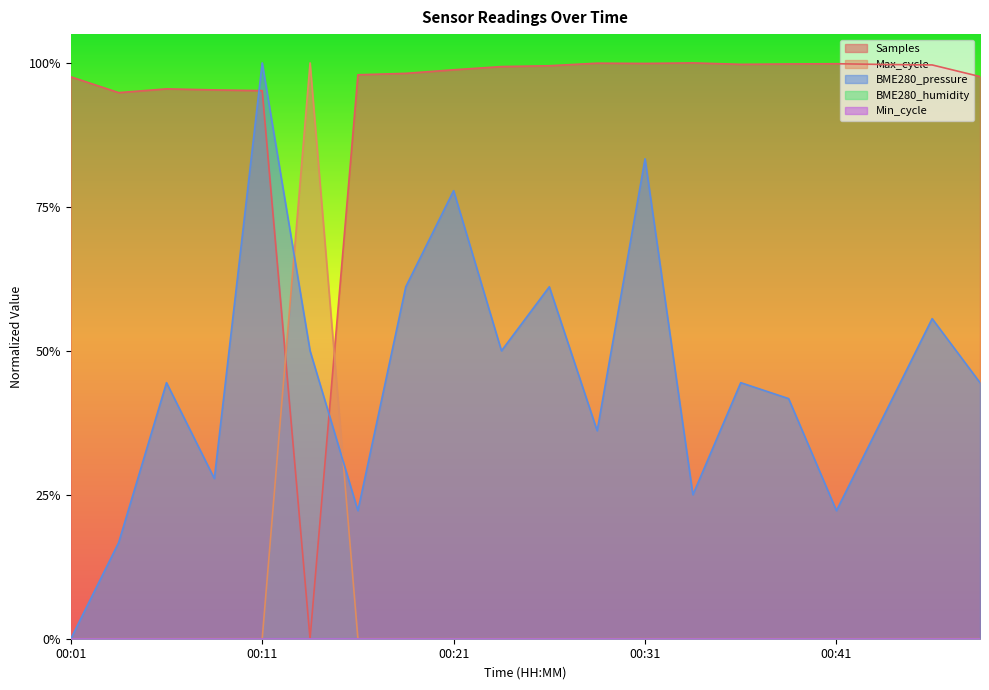

In Max_cycle, how many points are higher than both neighbors (excluding endpoints)?

5